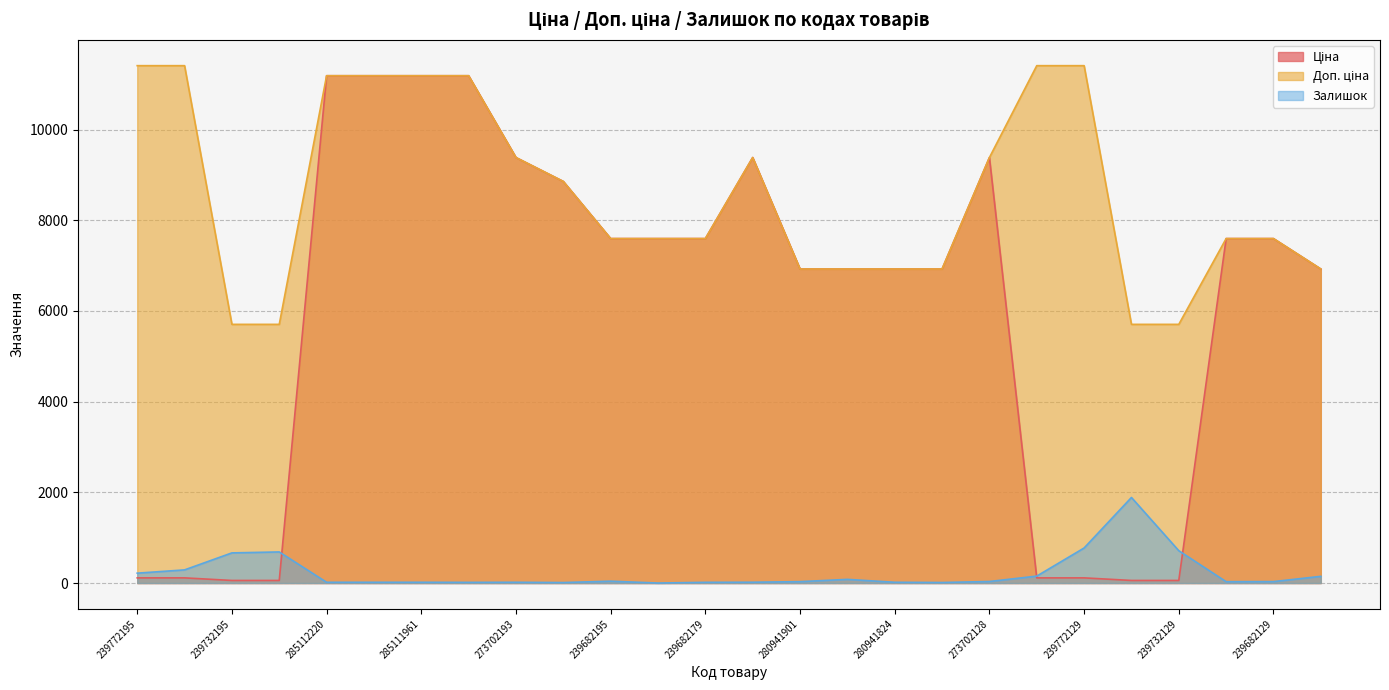

What position from the left is 273702128?

19